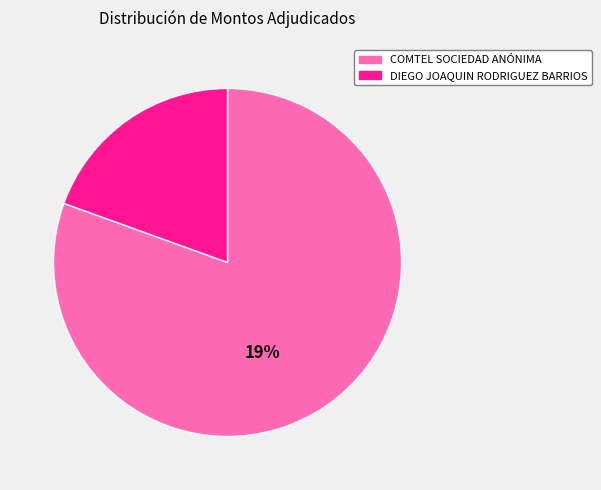

Which category has the smallest portion of the pie?

DIEGO JOAQUIN RODRIGUEZ BARRIOS